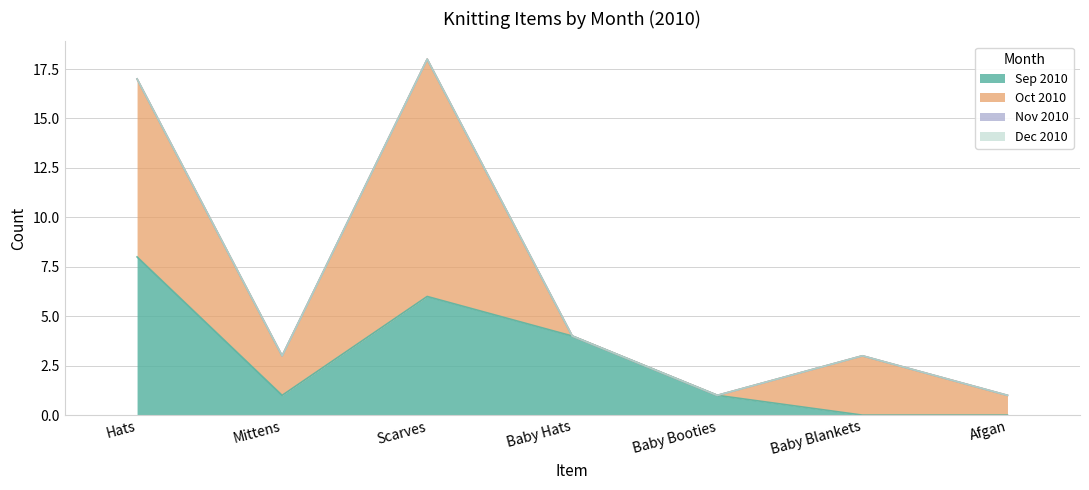

Which series has the largest total across all categories?

Oct 2010